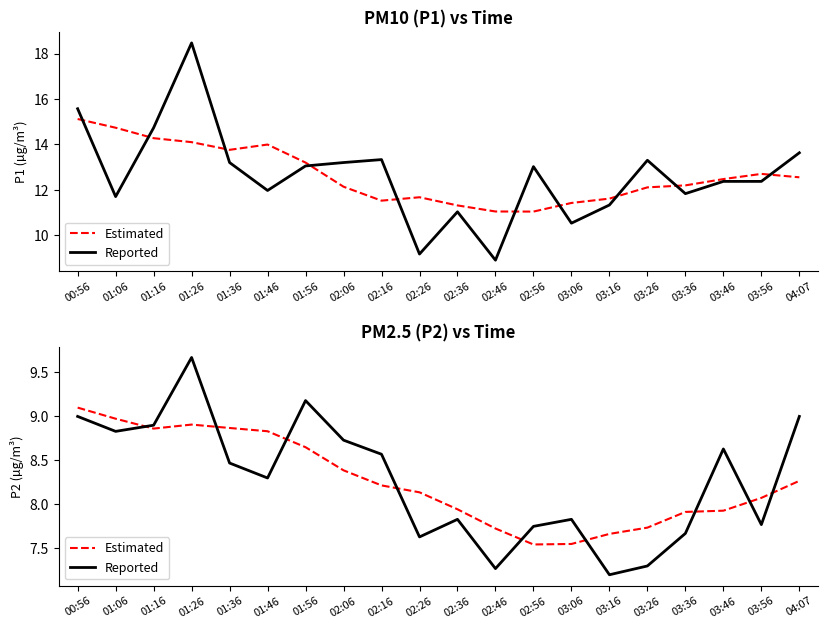

Which series ends up on top after the final intersection of Estimated and Reported?

Reported